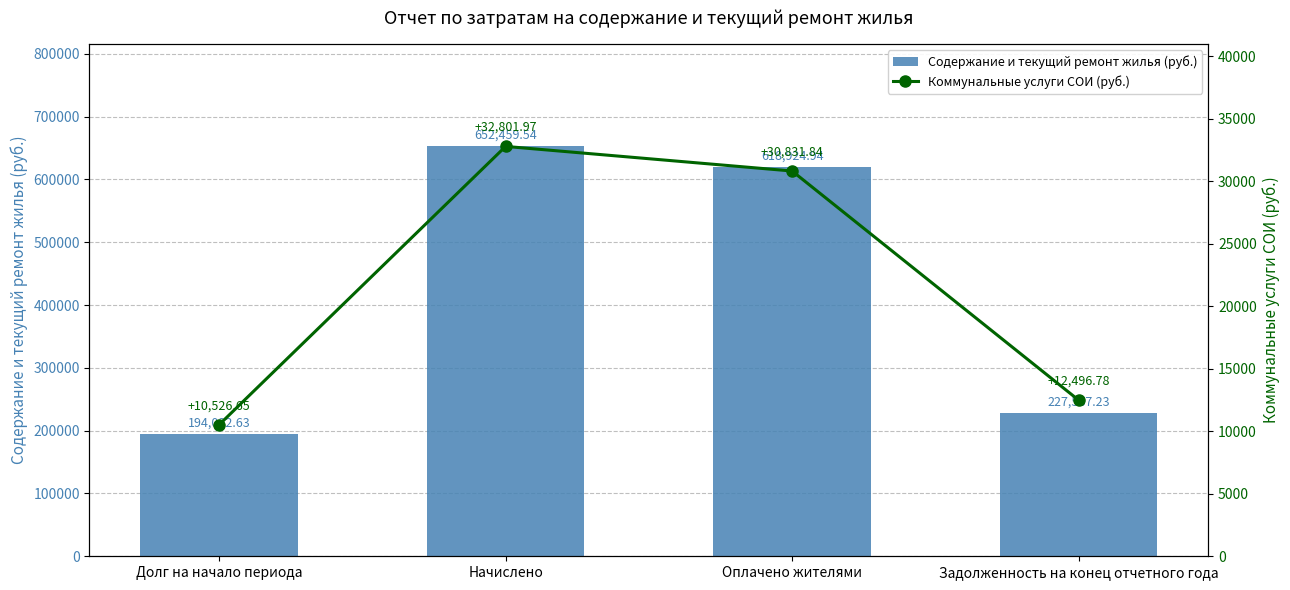

Reading left to right, transcribe all the data shown in this chart.

Содержание и текущий ремонт жилья (руб.): Долг на начало периода=194032.6	Начислено=652459.5	Оплачено жителями=618924.9	Задолженность на конец отчетного года=227567.2
Коммунальные услуги СОИ (руб.): Долг на начало периода=10526.6	Начислено=32802.0	Оплачено жителями=30831.8	Задолженность на конец отчетного года=12496.8